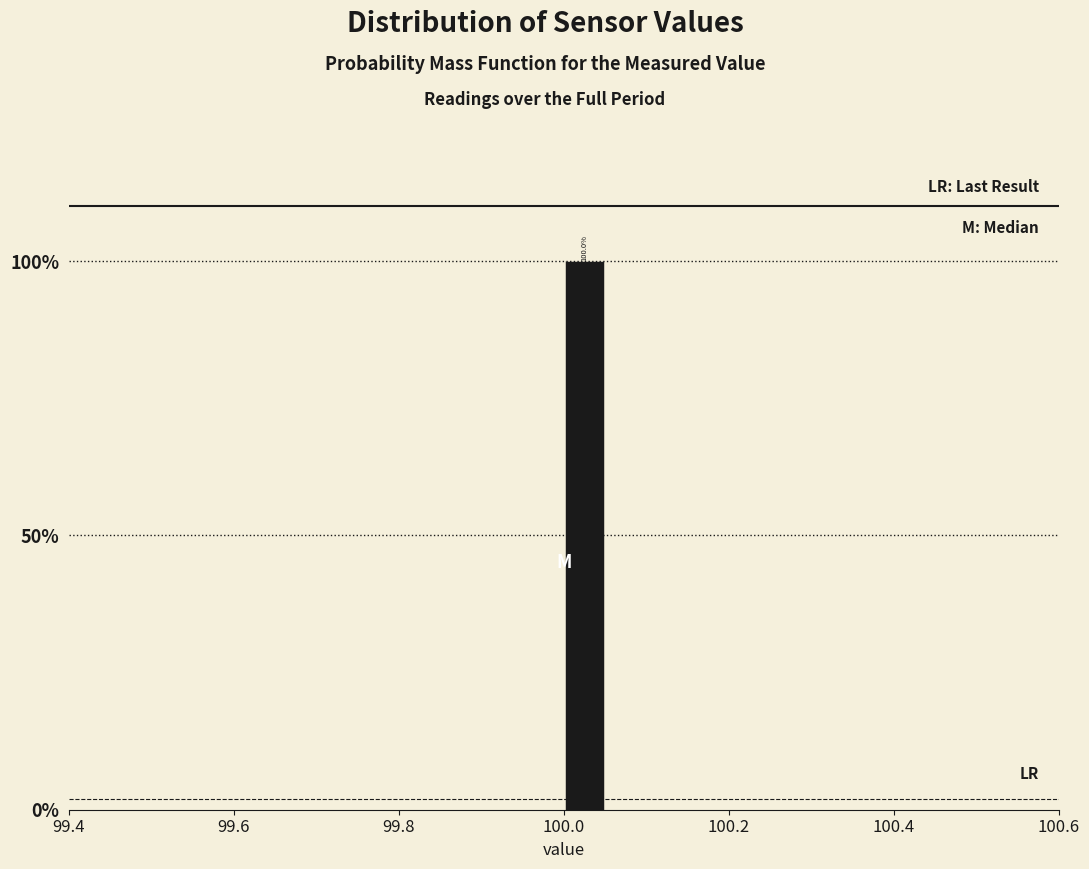

Read against the x-axis, roughly where is the centre of the tallest bar?

100.02